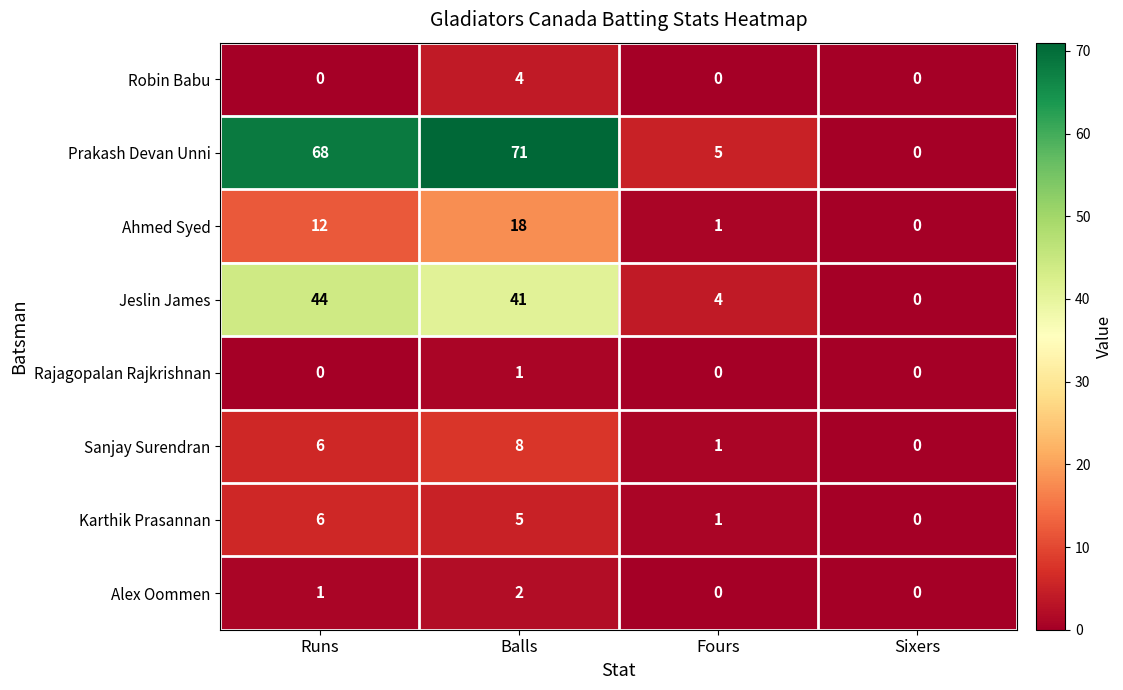

Which label corresponds to the largest value in the chart?

Balls